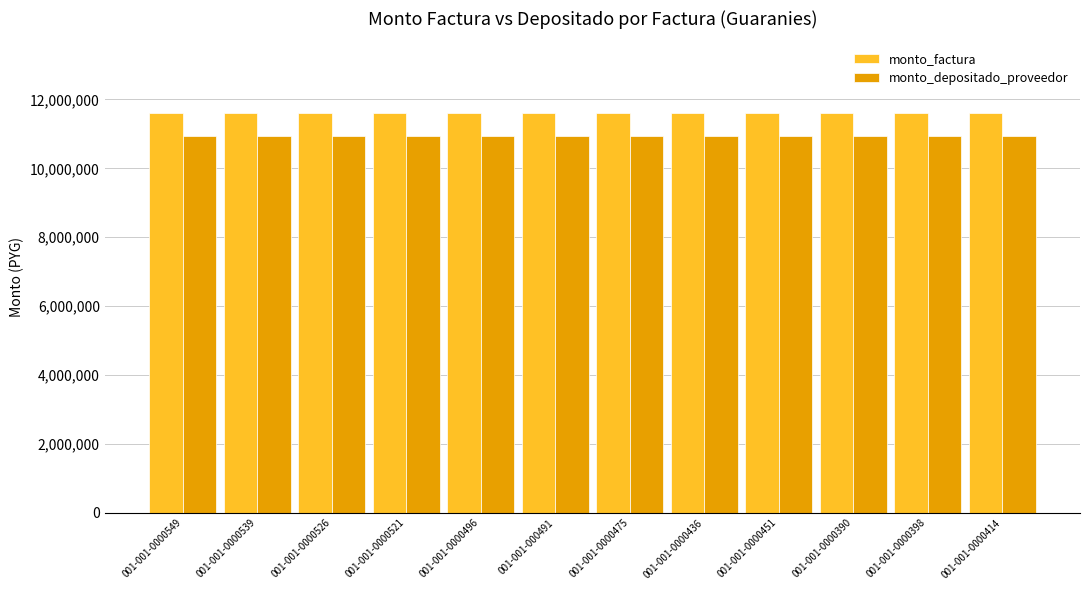

Count the number of categories in the chart.

12